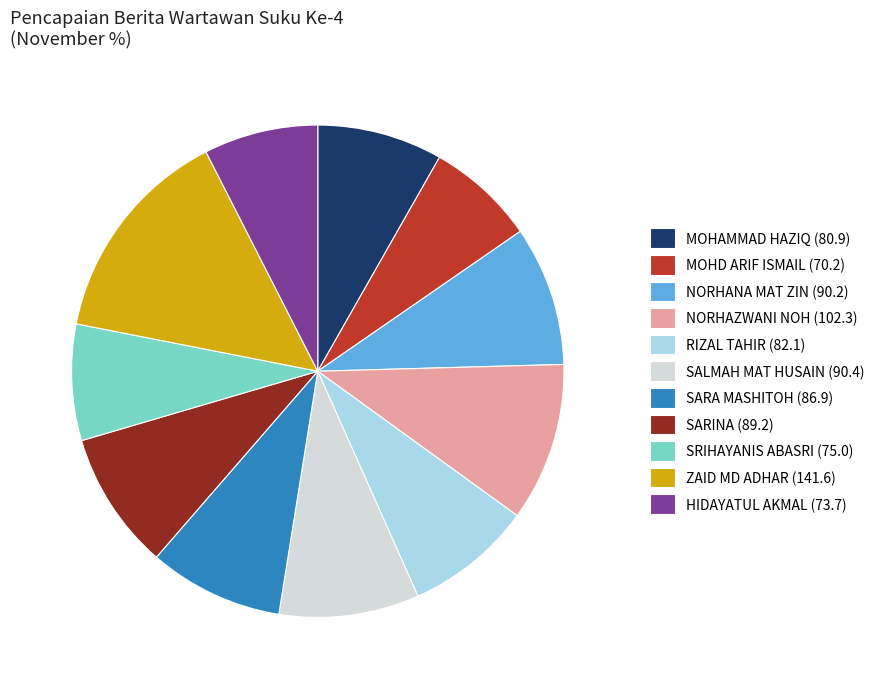

Does NORHANA MAT ZIN represent more than half of the total?

No